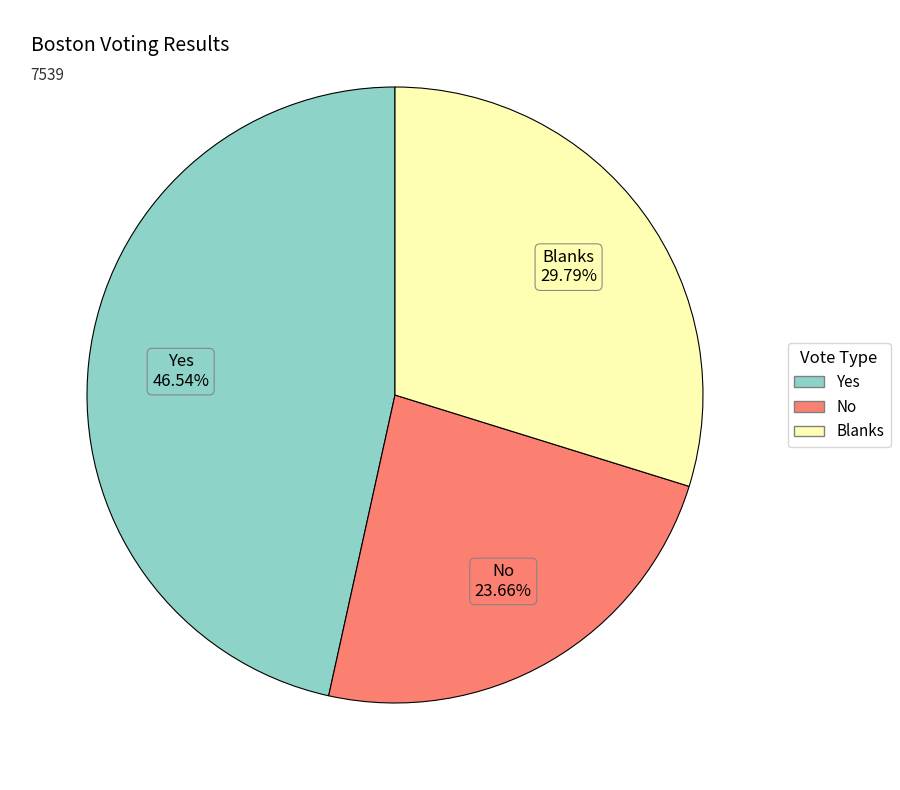

Is it true that Blanks is 30% of the pie?

True